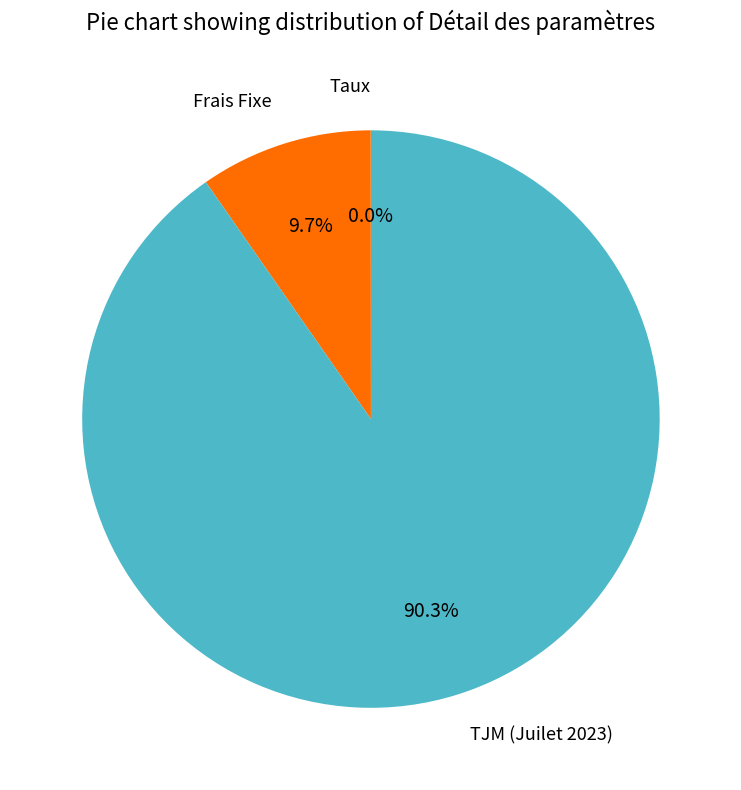

Does any single category account for the majority?

Yes